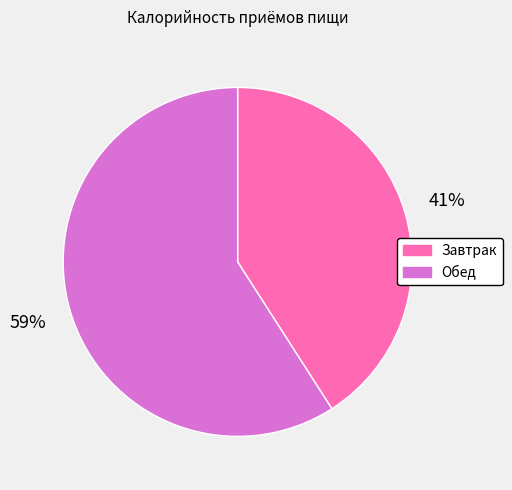

Do Обед and Завтрак together represent more than half of the pie?

Yes